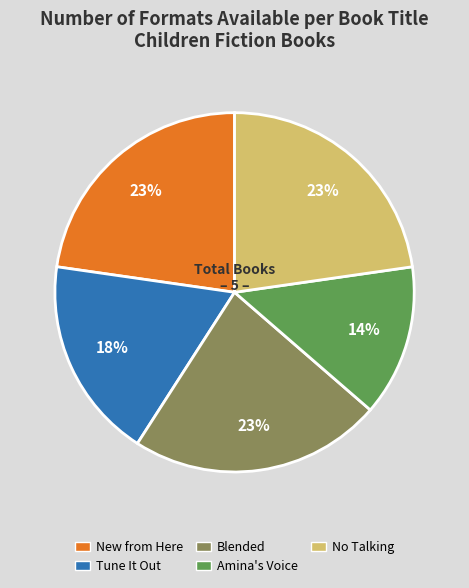

Does Amina's Voice represent more than half of the total?

No